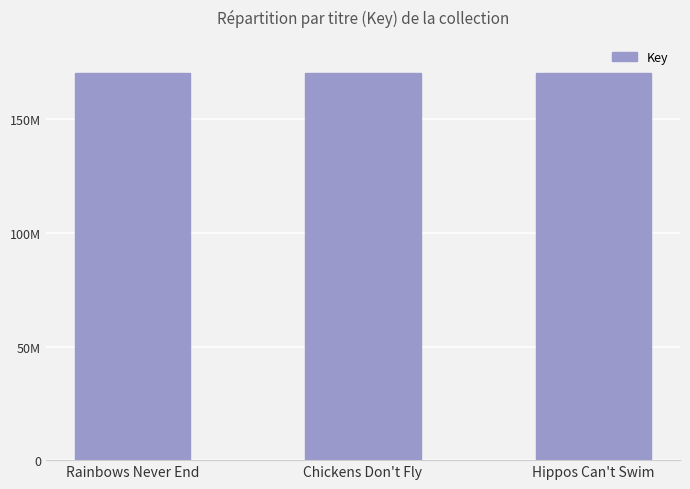

Rank the categories by value from lowest to highest.

Hippos Can't Swim, Chickens Don't Fly, Rainbows Never End